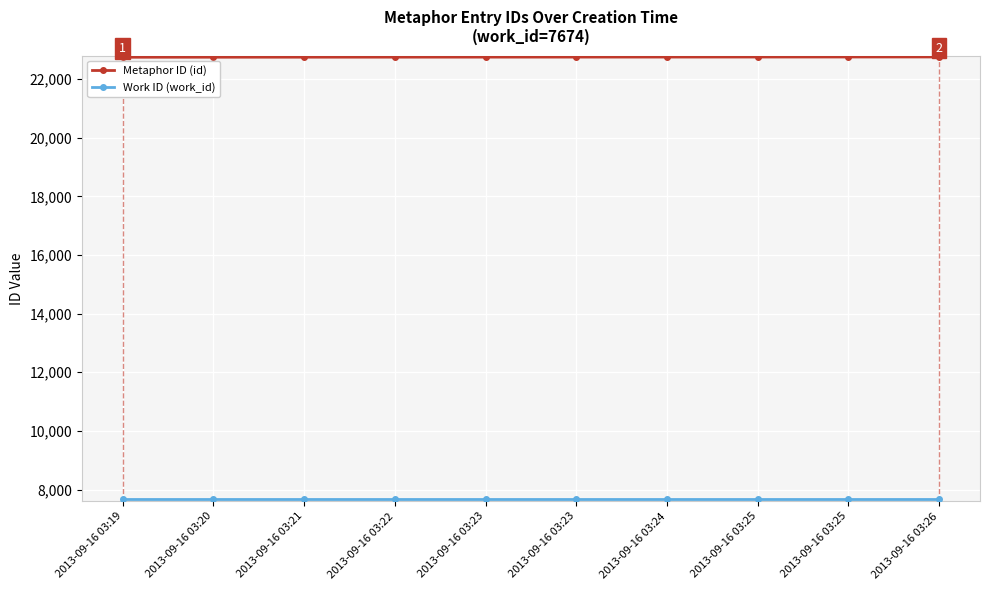

At which label does Work ID (work_id) reach its peak?

2013-09-16 03:19